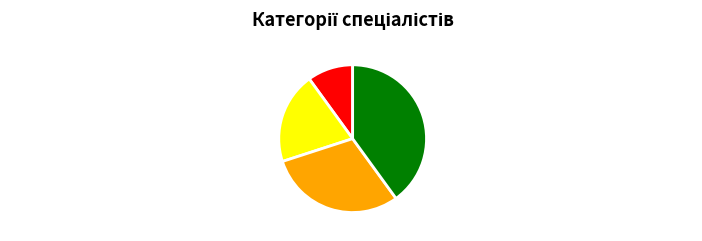

Is there any slice that represents more than half of the pie?

No